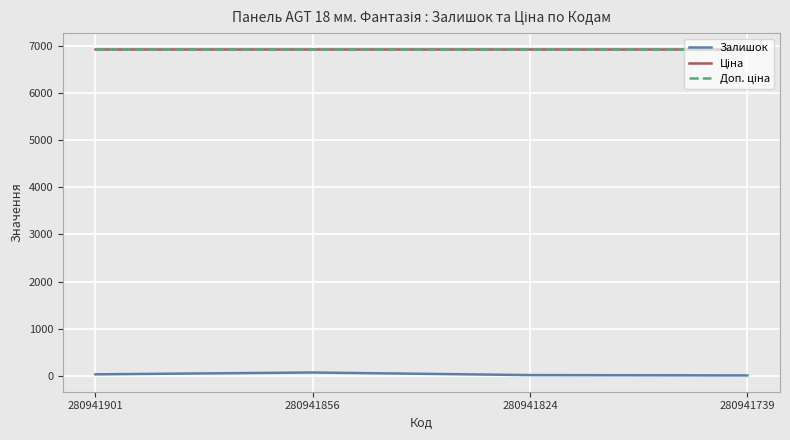

True or false: Доп. ціна has a value of 3356.3 at 280941901.

False